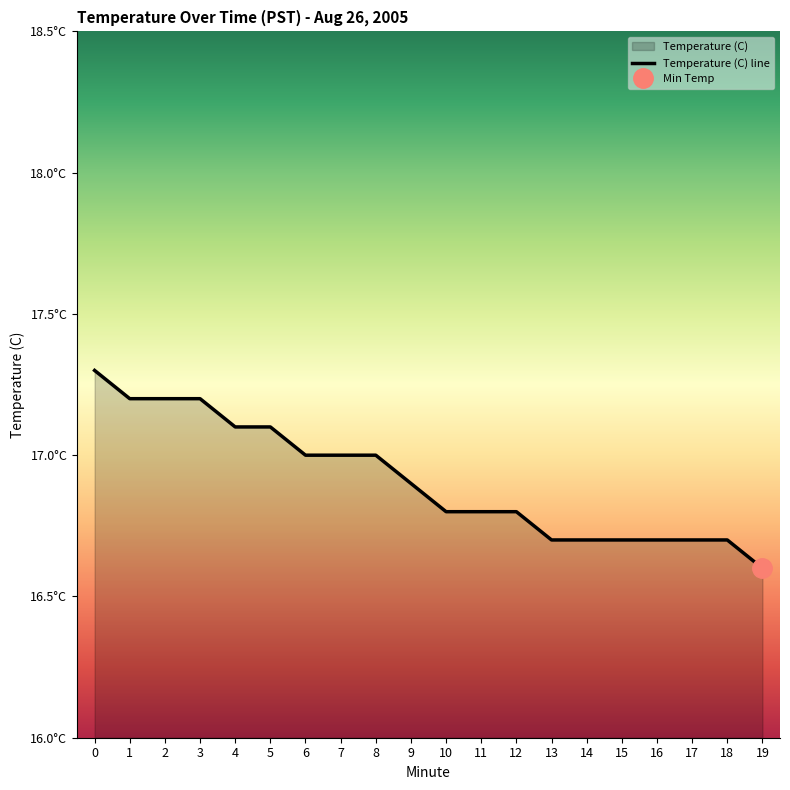

True or false: the data has more than 1 interior local peaks.

False